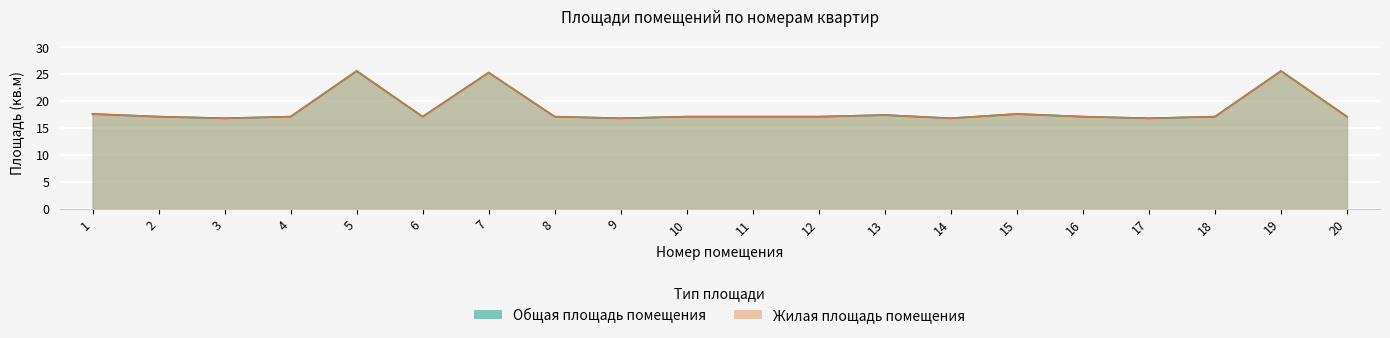

True or false: Общая площадь помещения and Жилая площадь помещения intersect in this chart.

False